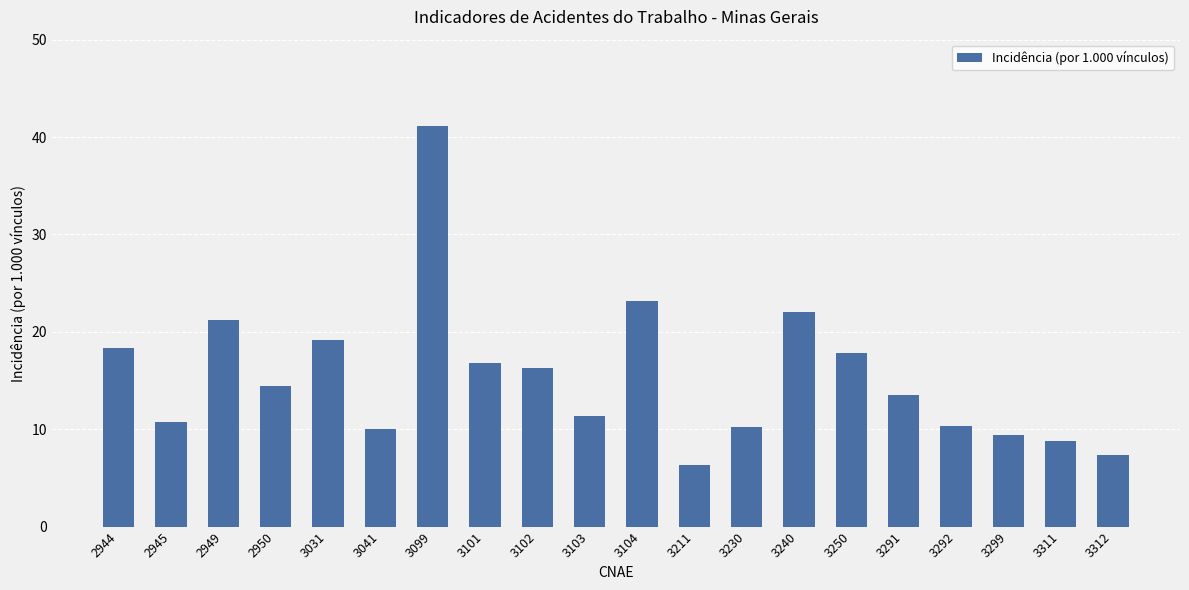

What is the value of the 2nd bar from the left?

10.7